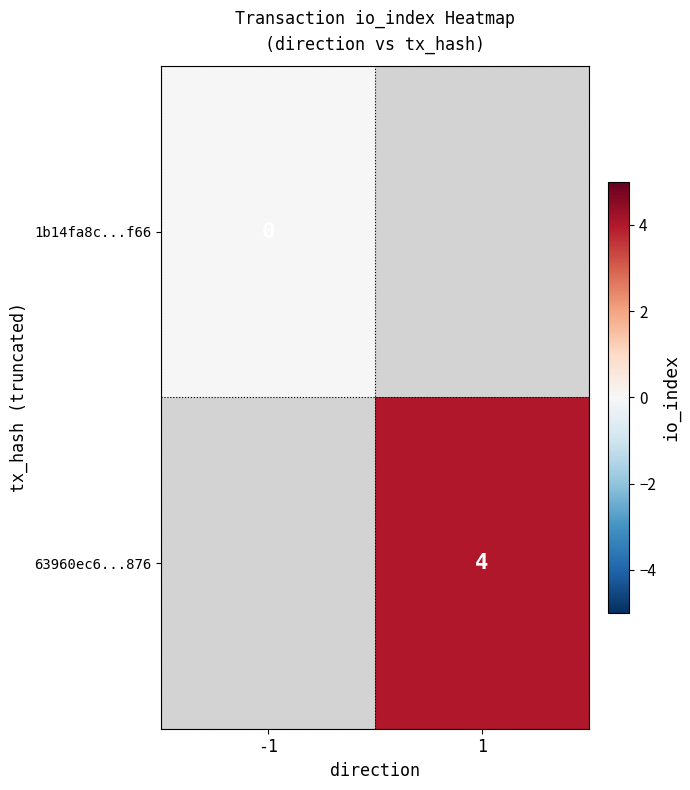

Which series has the widest spread of values?

1b14fa8c...f66